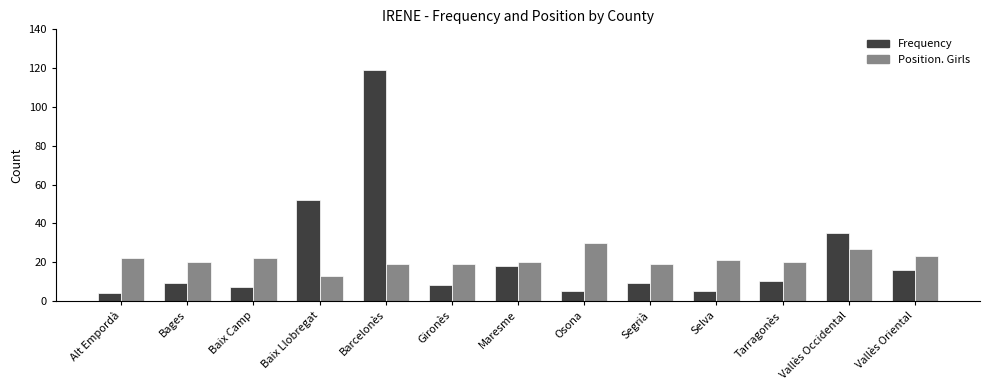

At which label is Frequency closest to 61?

Baix Llobregat